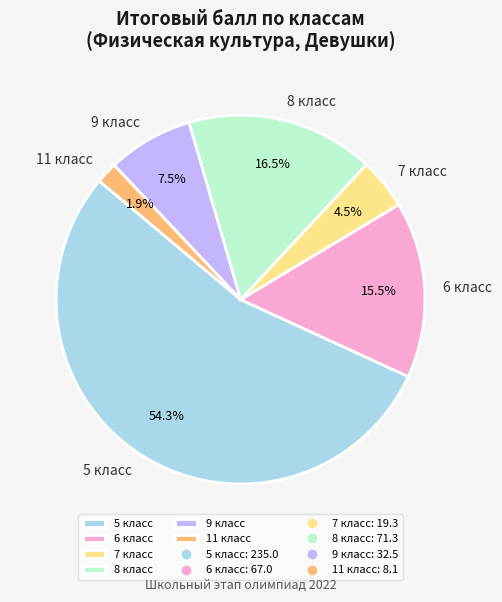

Count the number of slices in the pie.

6